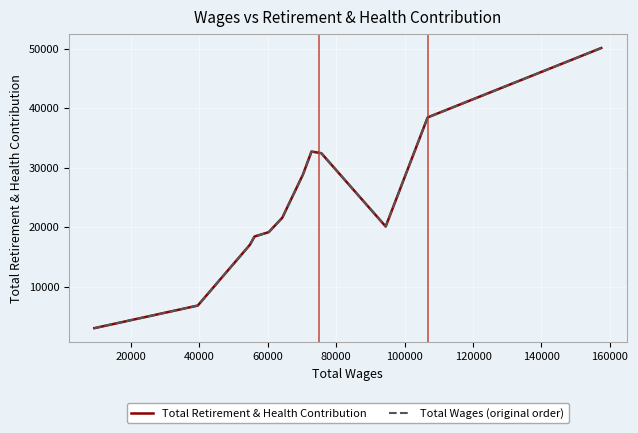

What is the difference between the maximum and second lowest values in the Total Wages (original order) series?

43232